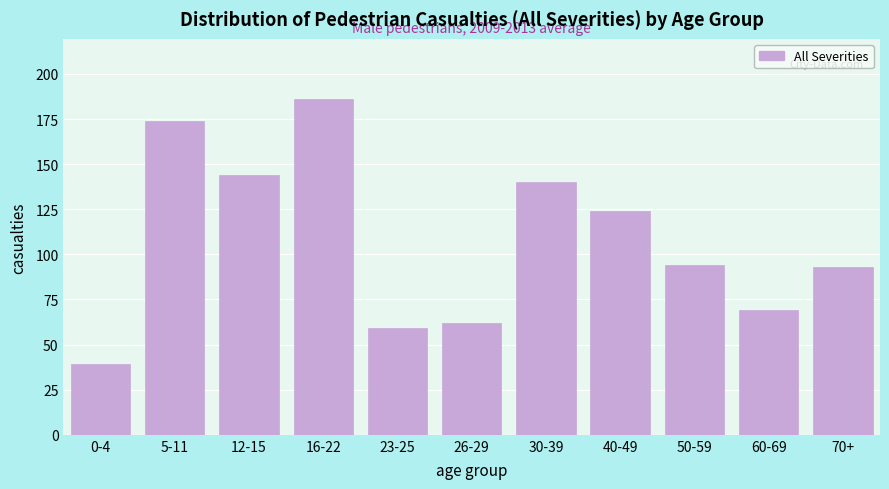

Reading left to right, extract all data points from this chart.

0-4=39	5-11=174	12-15=144	16-22=186	23-25=59	26-29=62	30-39=140	40-49=124	50-59=94	60-69=69	70+=93